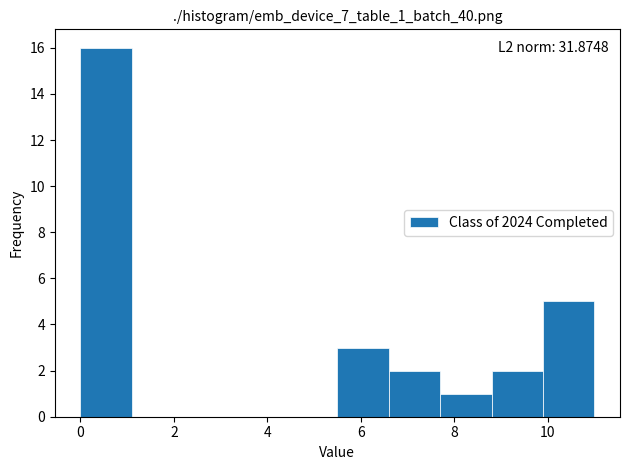

Over which range of the x-axis is the bar tallest?

0.0 to 1.1